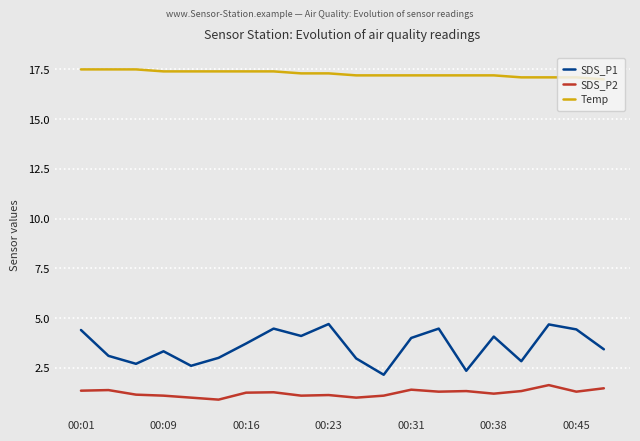

Which series has the largest total across all categories?

Temp